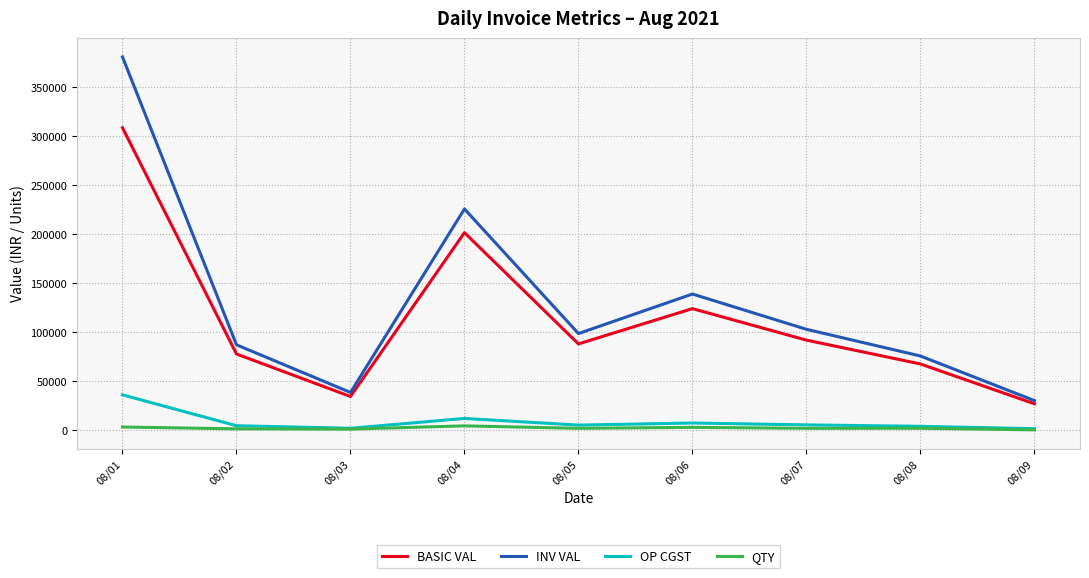

List the series in order of their peak value, highest first.

INV VAL, BASIC VAL, OP CGST, QTY